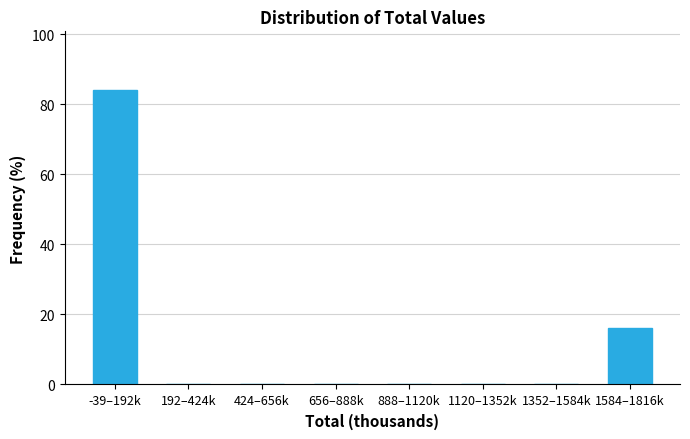

Reading right to left, what are all the values shown in this chart?

1584–1816k=16	1352–1584k=0	1120–1352k=0	888–1120k=0	656–888k=0	424–656k=0	192–424k=0	-39–192k=84